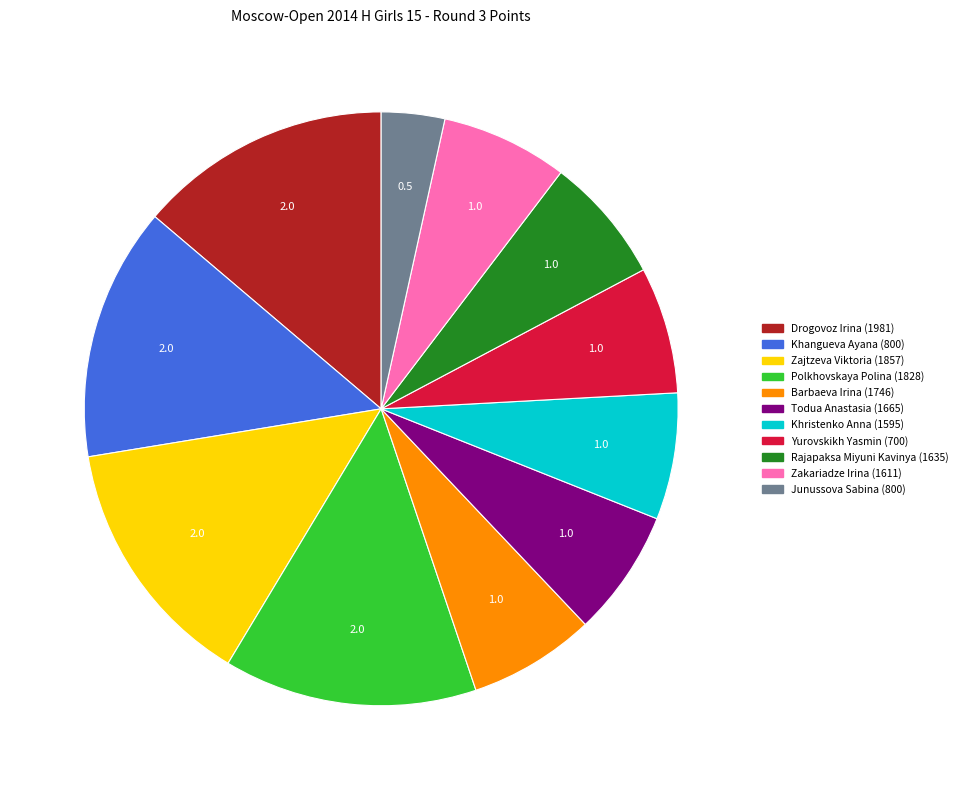

Is there any slice that represents more than half of the pie?

No